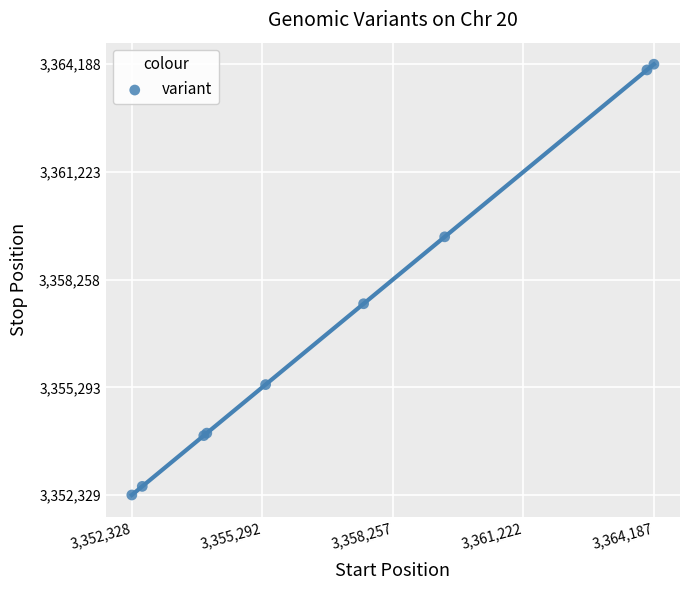

What Y value in the scatter plot is closest to 3358258?

3357594